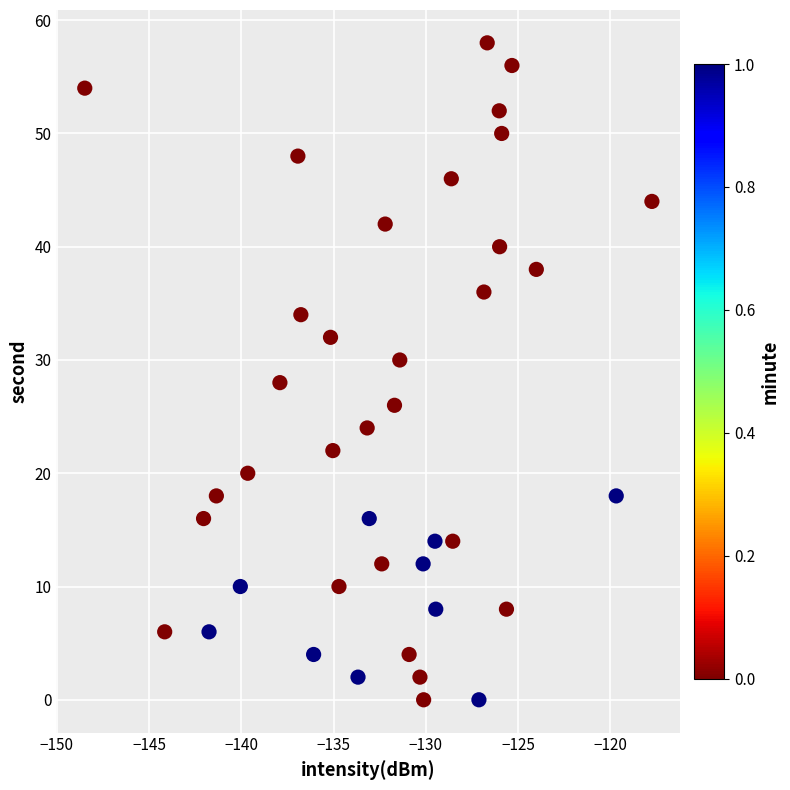

What is the range of Y values (max minus min)?

58